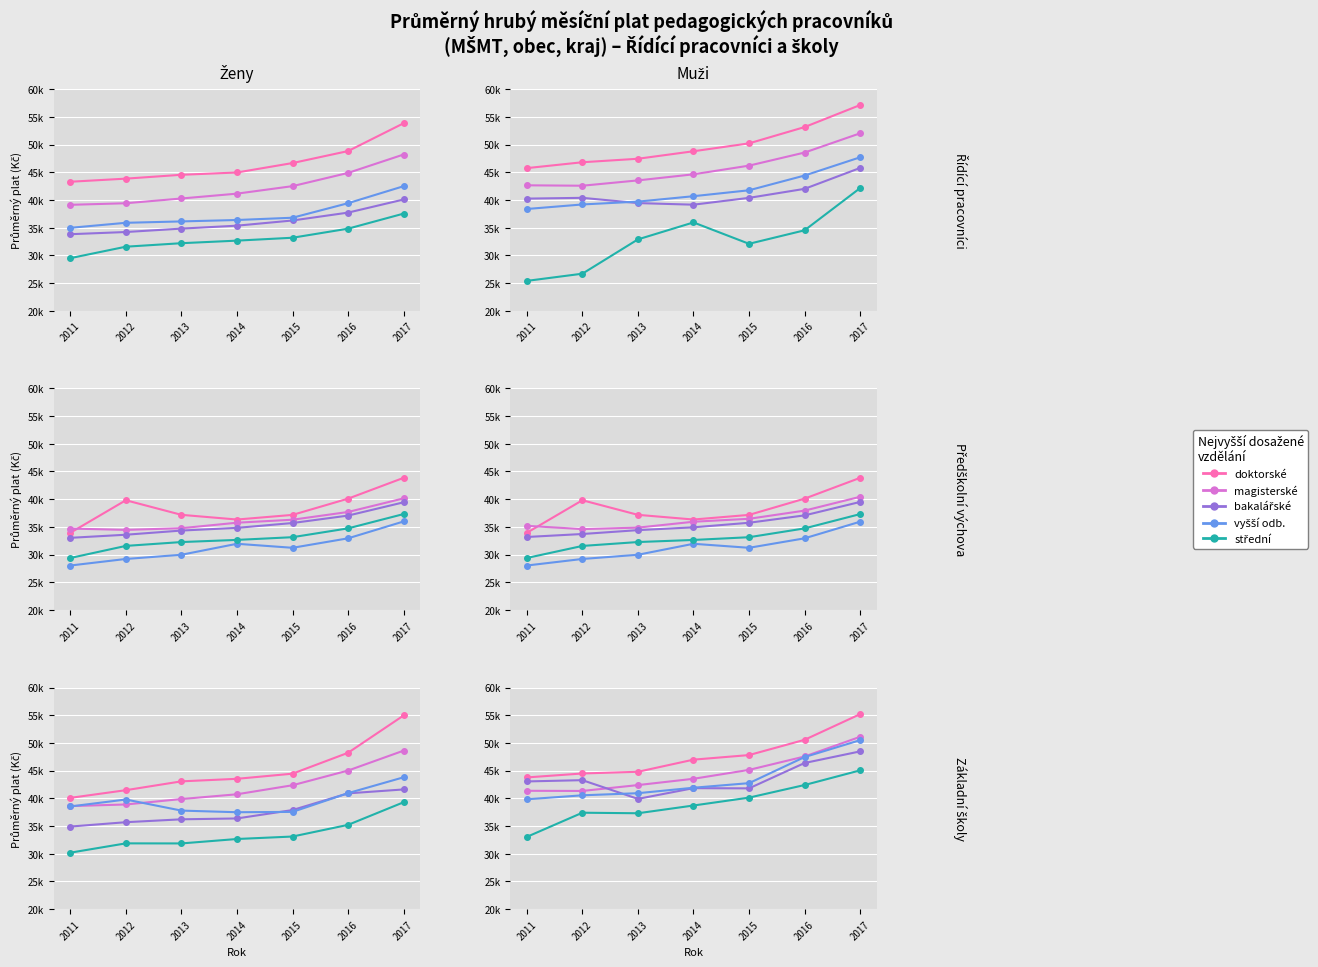

What is the value of the vyšší odb. point at the 3rd from the left?

40934.0